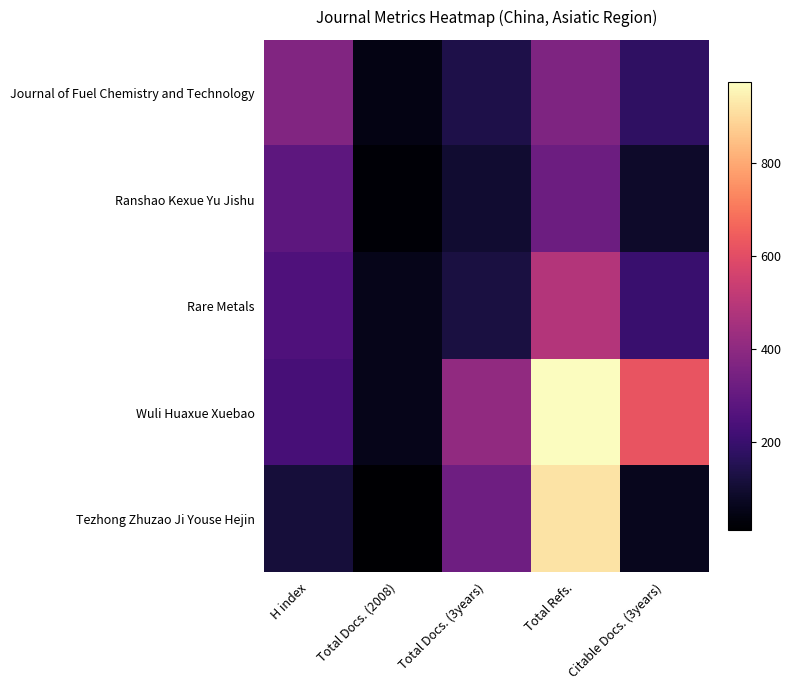

Which series has the widest spread of values?

Wuli Huaxue Xuebao